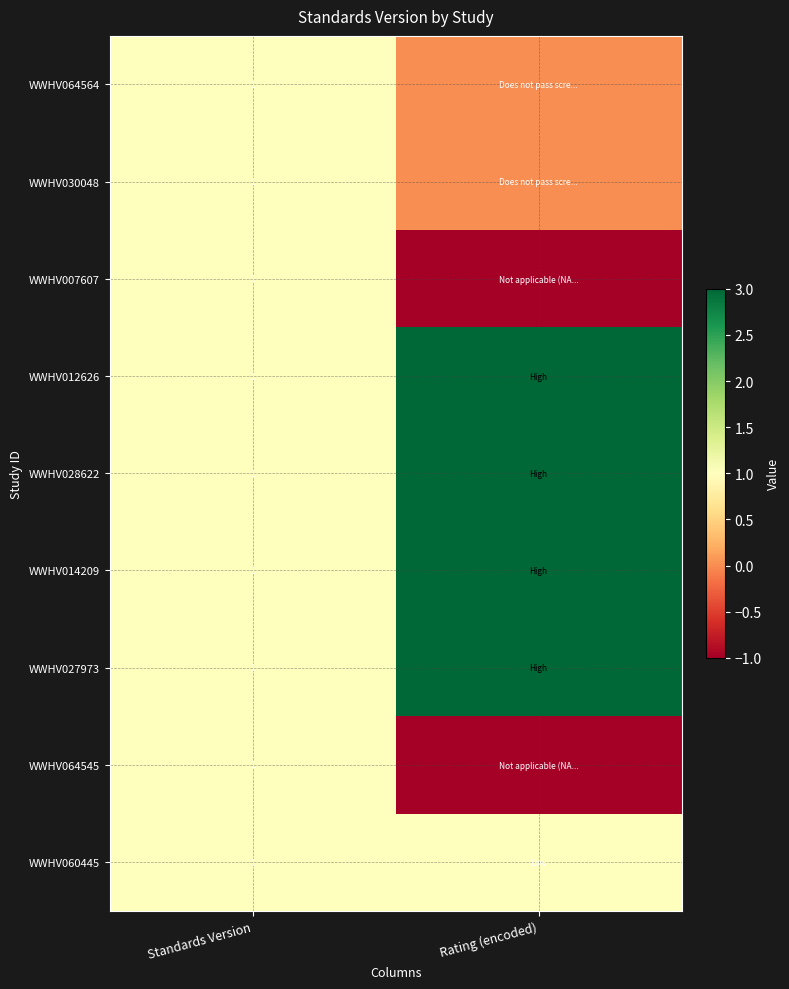

The value of WWHV007607 at Standards Version is 1. True or false?

True